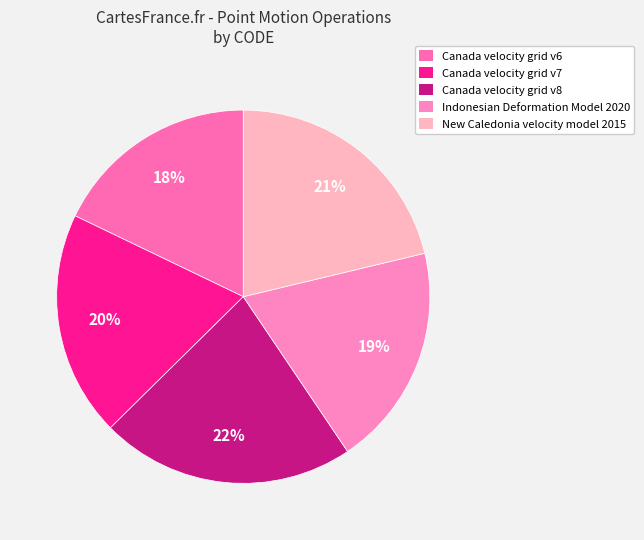

What percentage is the Canada velocity grid v8 slice, to the nearest percent?

22%